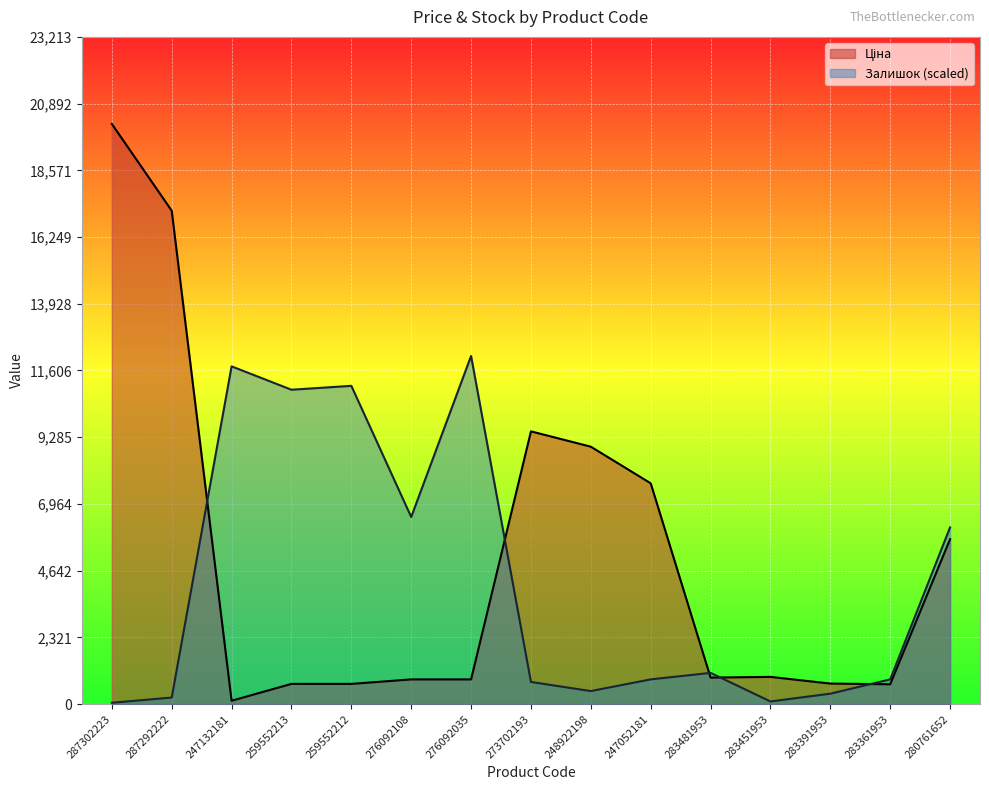

Which series changed the most between 259552213 and 248922198?

Залишок (scaled)